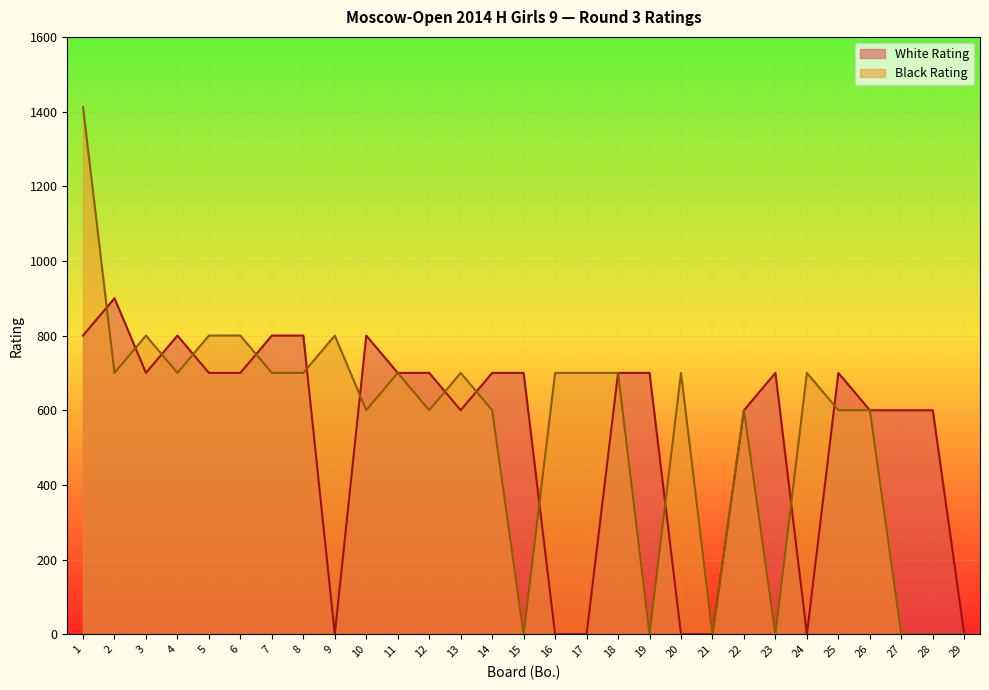

Which series has the widest spread of values?

Black Rating